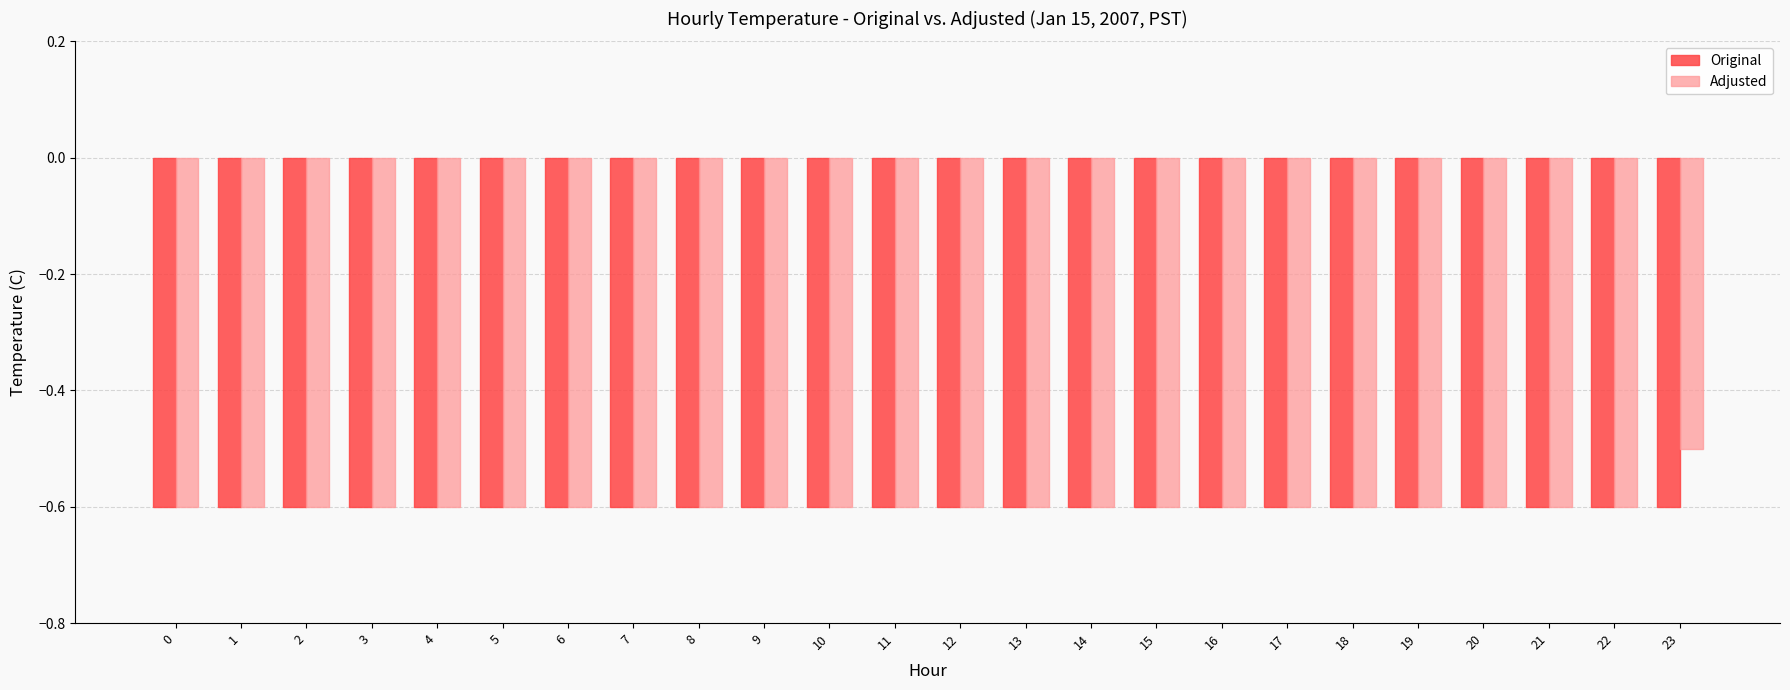

What is the average value of the Adjusted series?

-0.6